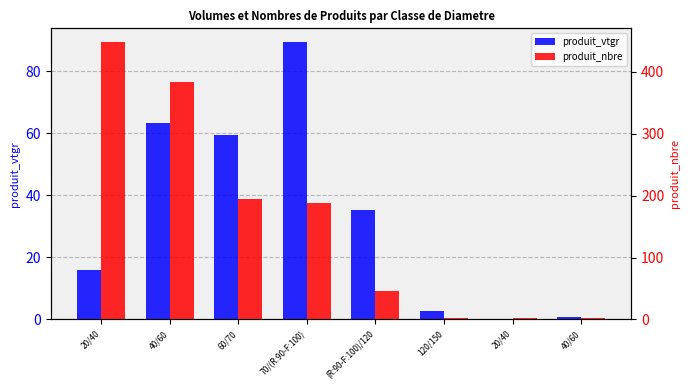

What is the difference between the second highest and minimum values in the produit_nbre series?

382.0